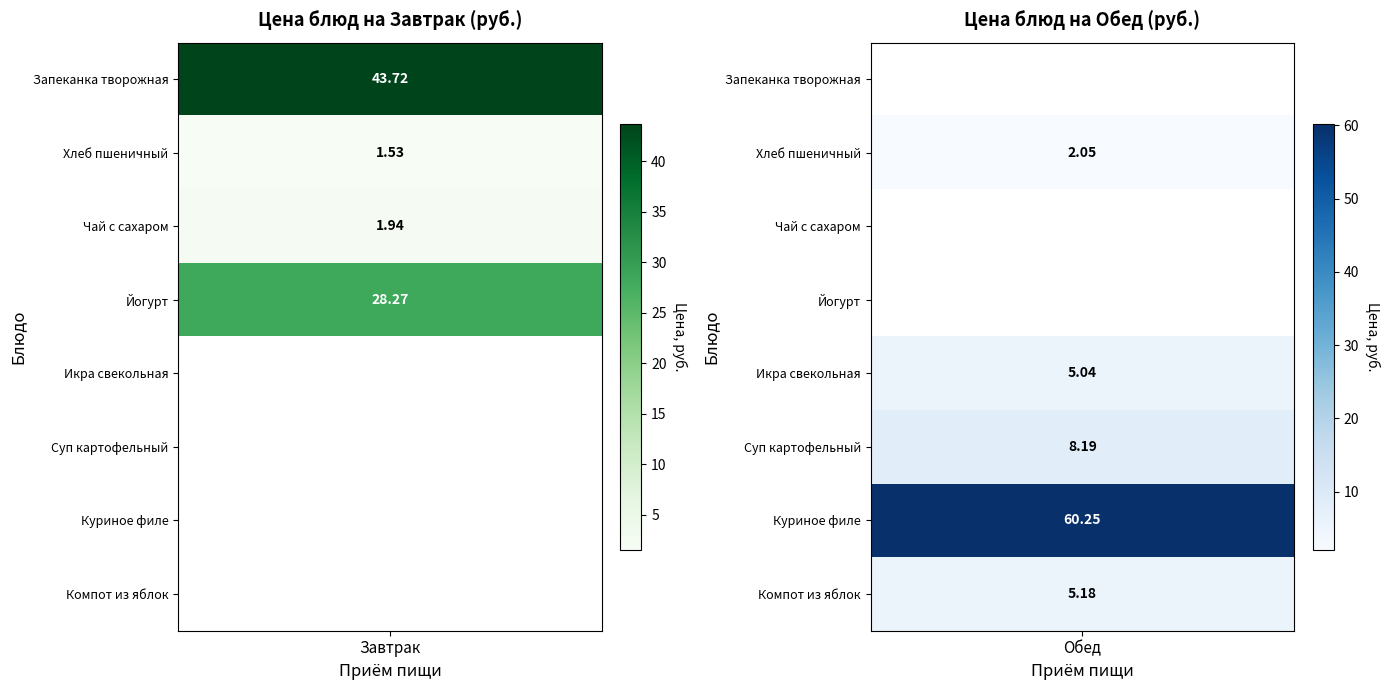

Where is Завтрак nearest to the value 22?

3